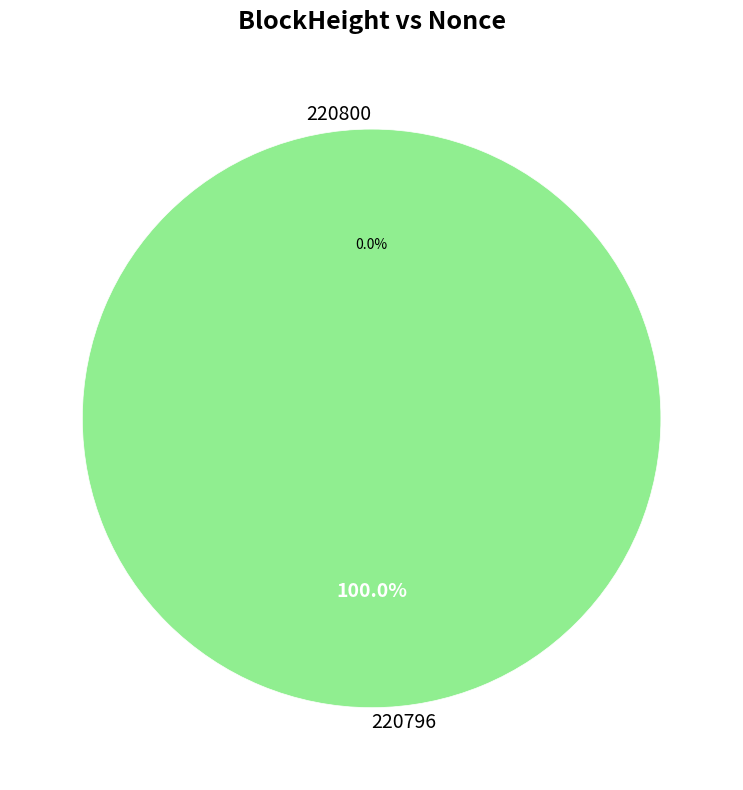

How many slices are in this pie chart?

2